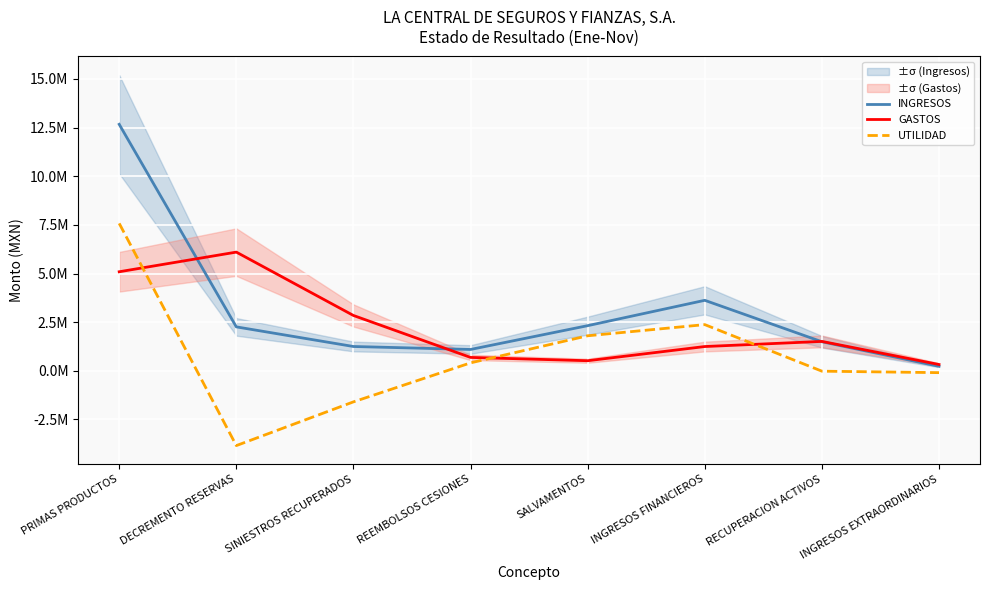

At which label is UTILIDAD closest to 1867196?

SALVAMENTOS